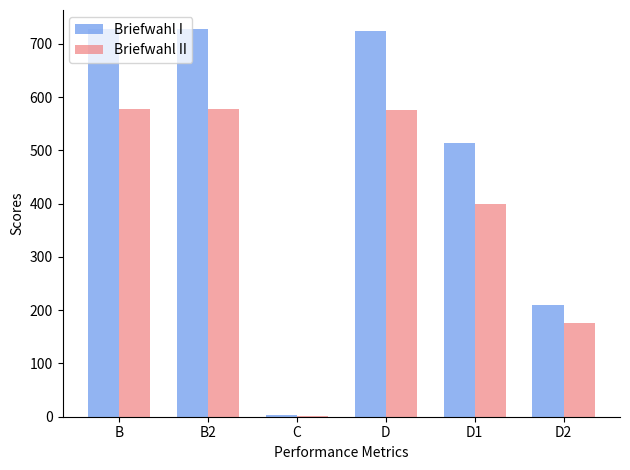

What is the sum of all Briefwahl I values?

2905